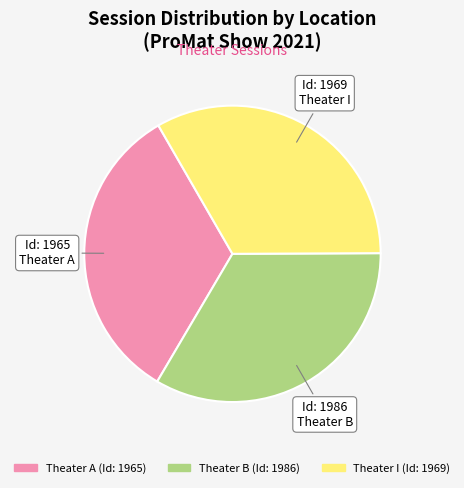

What is the ratio of the value at Theater I to the value at Theater A?

1.0